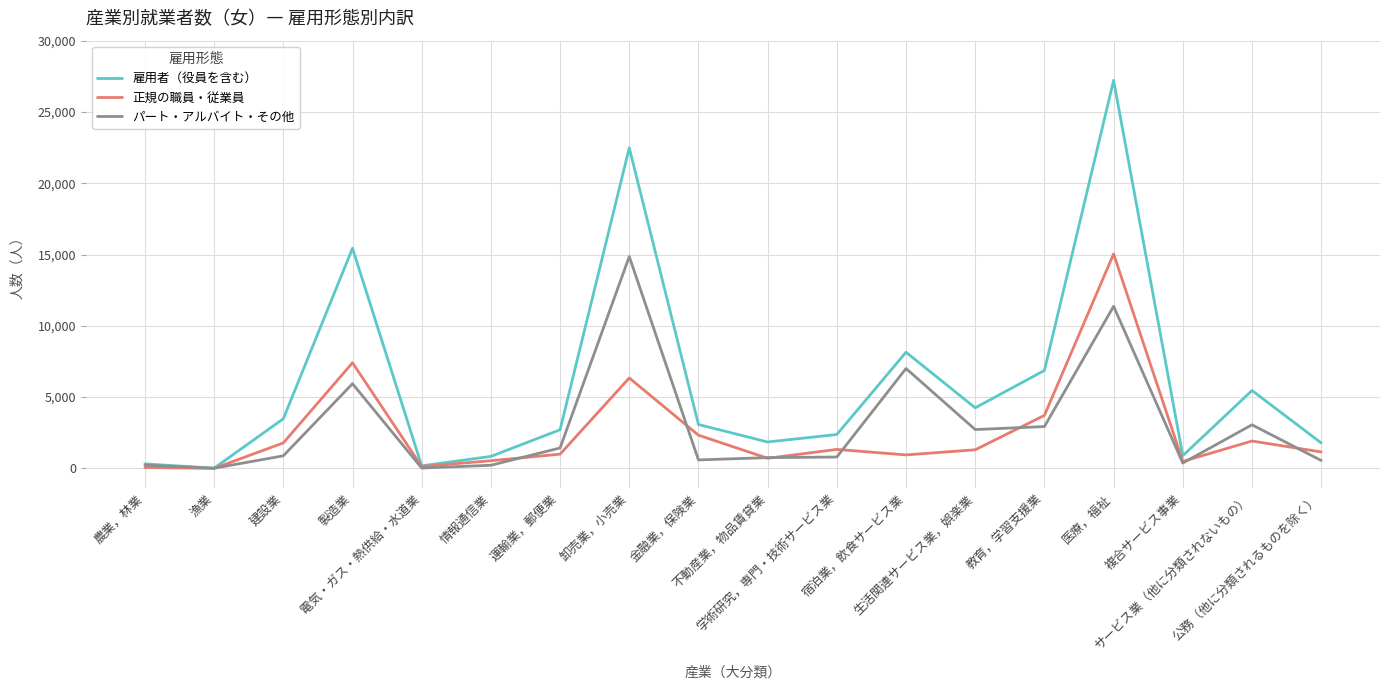

Which series has the widest spread of values?

雇用者（役員を含む）